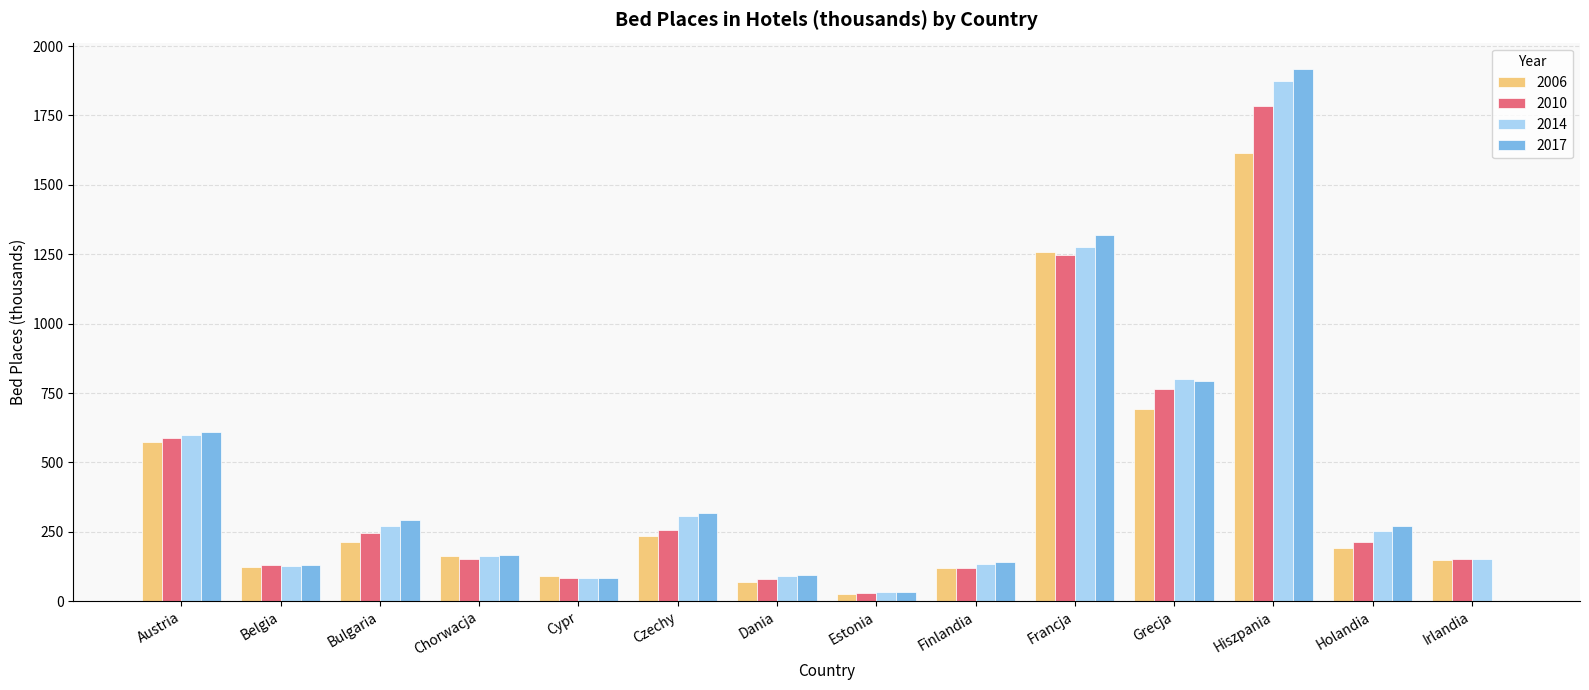

Is it true that 2006 equals 572.5 at Austria?

True